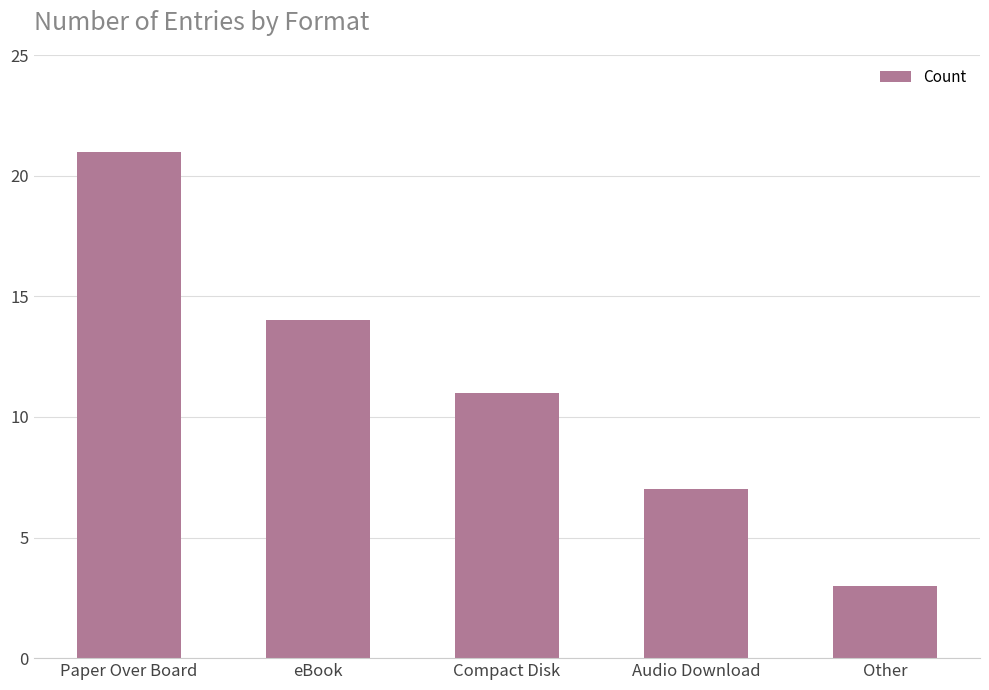

What is the change in value from eBook to Audio Download?

-7